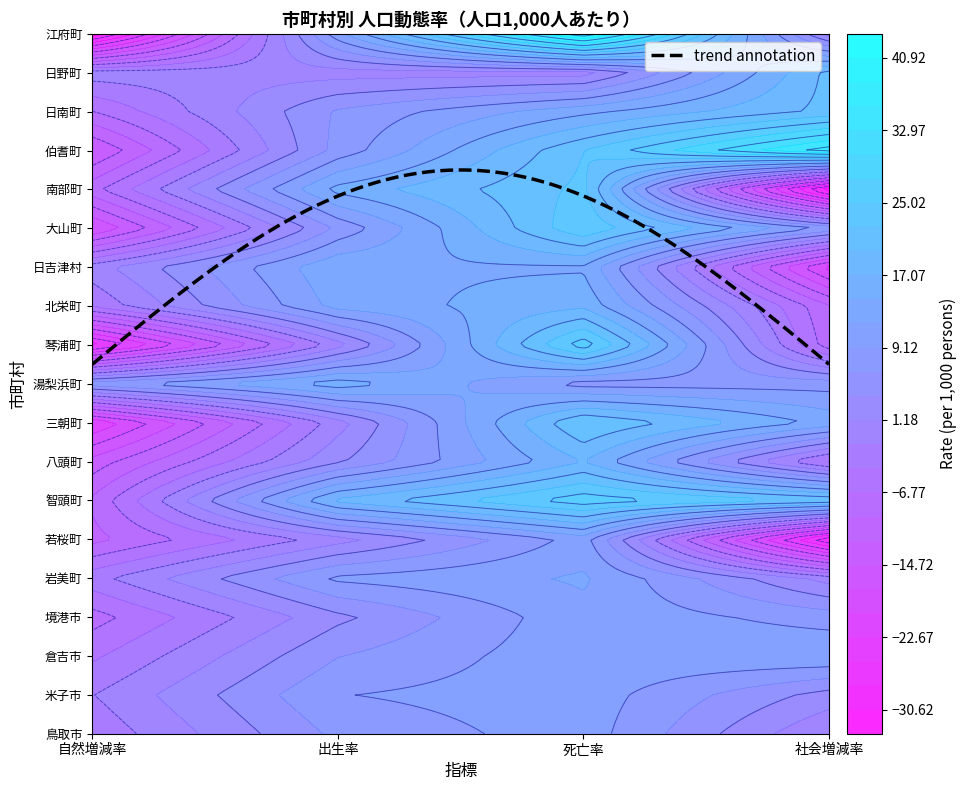

Reading right to left, what are all the values shown in this chart?

鳥取市: 社会増減率=-1.5	死亡率=10.5	出生率=7.1	自然増減率=-3.4
米子市: 社会増減率=2.8	死亡率=10.6	出生率=9.0	自然増減率=-1.6
倉吉市: 社会増減率=11.6	死亡率=11.0	出生率=6.4	自然増減率=-4.6
境港市: 社会増減率=7.9	死亡率=11.0	出生率=3.2	自然増減率=-7.9
岩美町: 社会増減率=0.0	死亡率=12.1	出生率=9.7	自然増減率=-2.4
若桜町: 社会増減率=-30.9	死亡率=10.3	出生率=0.0	自然増減率=-10.3
智頭町: 社会増減率=22.3	死亡率=26.7	出生率=17.8	自然増減率=-8.9
八頭町: 社会増減率=-5.1	死亡率=17.1	出生率=3.4	自然増減率=-13.7
三朝町: 社会増減率=13.6	死亡率=22.6	出生率=0.0	自然増減率=-22.6
湯梨浜町: 社会増減率=8.0	死亡率=8.0	出生率=16.0	自然増減率=8.0
琴浦町: 社会増減率=-8.3	死亡率=26.7	出生率=0.0	自然増減率=-26.7
北栄町: 社会増減率=-9.2	死亡率=16.5	出生率=12.8	自然増減率=-3.7
日吉津村: 社会増減率=-21.1	死亡率=14.1	出生率=14.1	自然増減率=0.0
大山町: 社会増減率=8.8	死亡率=24.6	出生率=7.0	自然増減率=-17.6
南部町: 社会増減率=-33.3	死亡率=23.0	出生率=15.4	自然増減率=-7.7
伯耆町: 社会増減率=37.2	死亡率=22.3	出生率=7.4	自然増減率=-14.9
日南町: 社会増減率=20.5	死亡率=13.7	出生率=6.8	自然増減率=-6.8
日野町: 社会増減率=20.5	死亡率=0.0	出生率=0.0	自然増減率=0.0
江府町: 社会増減率=0.0	死亡率=43.6	出生率=10.9	自然増減率=-32.7